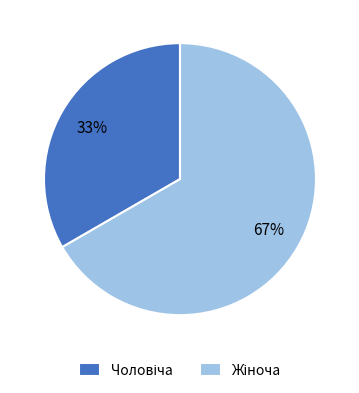

To the nearest percent, what is the average slice percentage?

50%